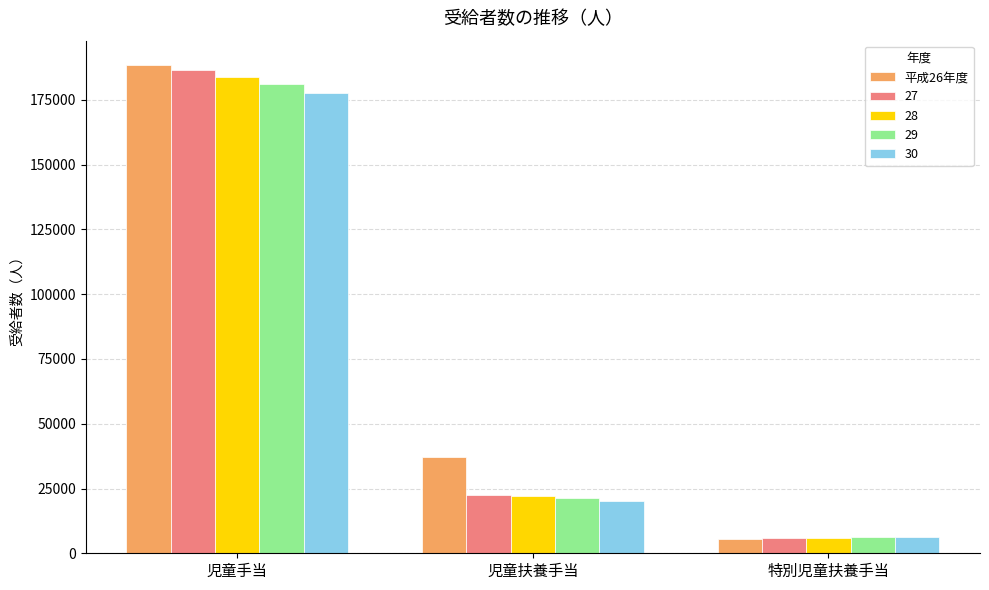

Rank the categories by 27 value from lowest to highest.

特別児童扶養手当, 児童扶養手当, 児童手当